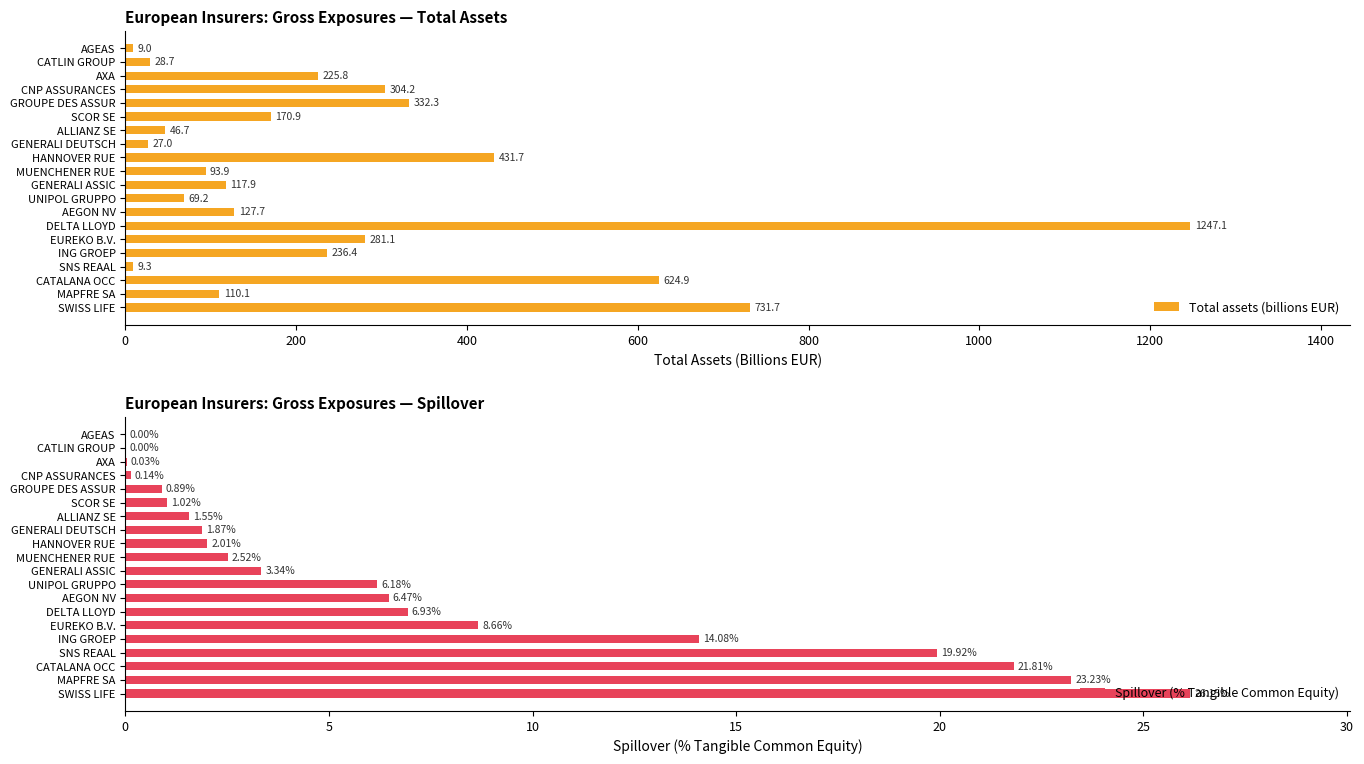

What is the greatest value displayed?

1247.1